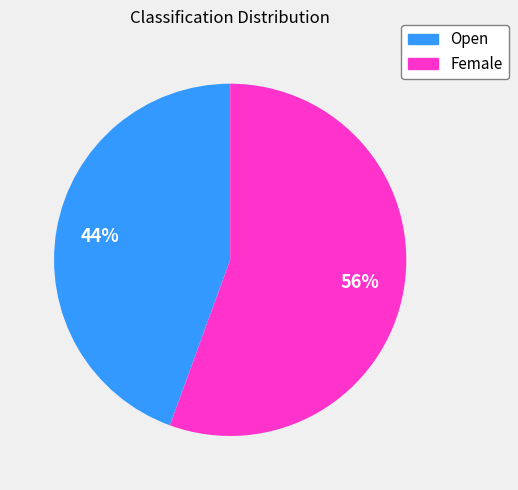

To the nearest percent, what percentage of the pie is Female?

56%